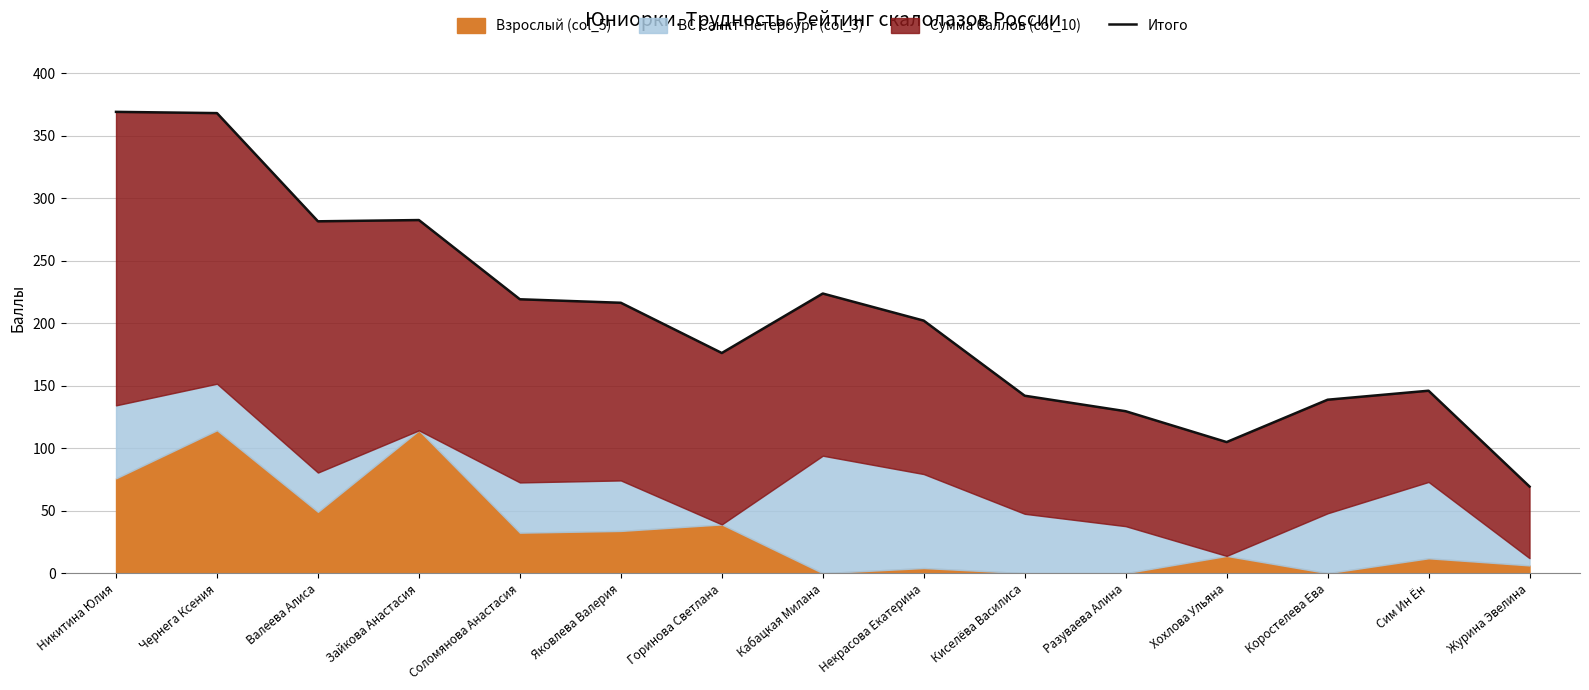

List the labels in order of value, smallest first.

Журина Эвелина, Хохлова Ульяна, Разуваева Алина, Коростелева Ева, Киселёва Василиса, Сим Ин Ён, Горинова Светлана, Некрасова Екатерина, Яковлева Валерия, Соломянова Анастасия, Кабацкая Милана, Валеева Алиса, Зайкова Анастасия, Чернега Ксения, Никитина Юлия